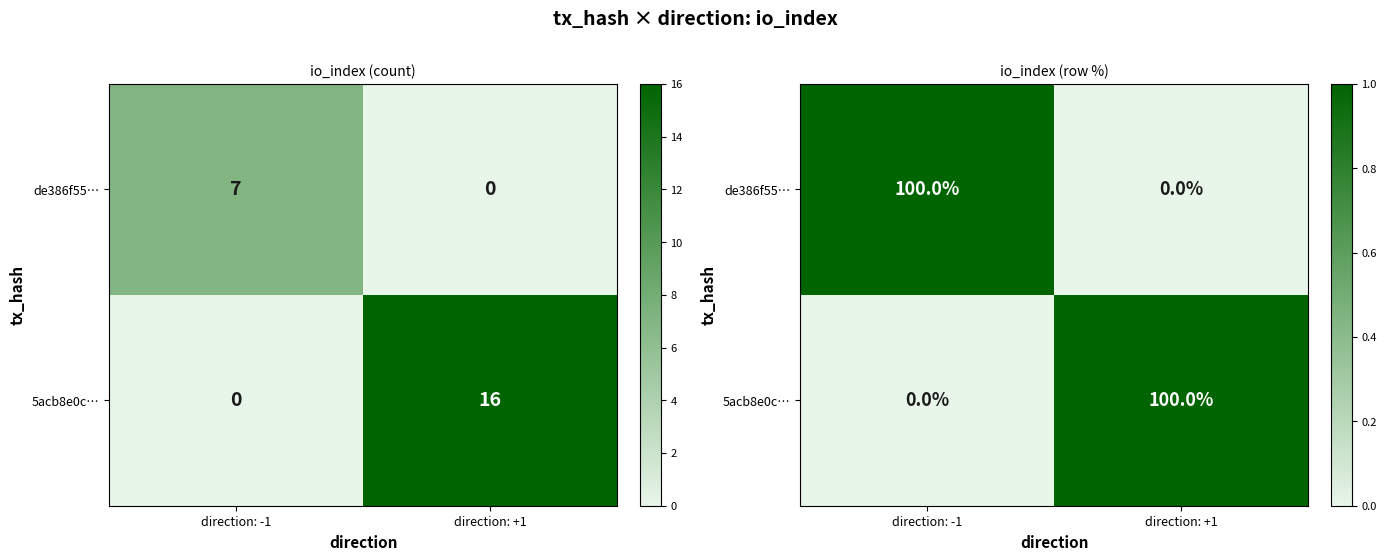

At direction: -1, list the series in order from largest to smallest.

de386f55…, 5acb8e0c…